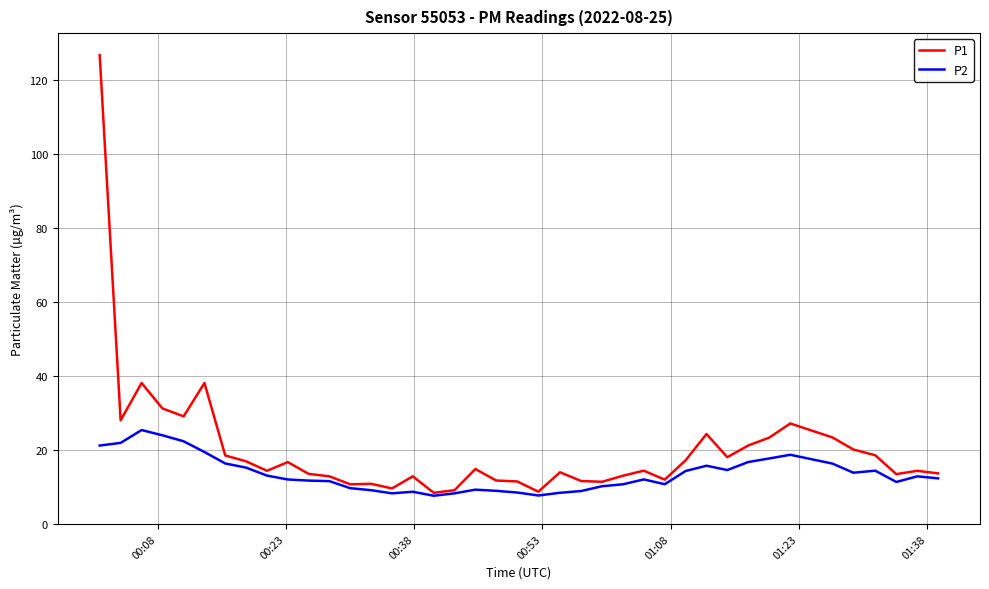

Which series has the widest spread of values?

P1